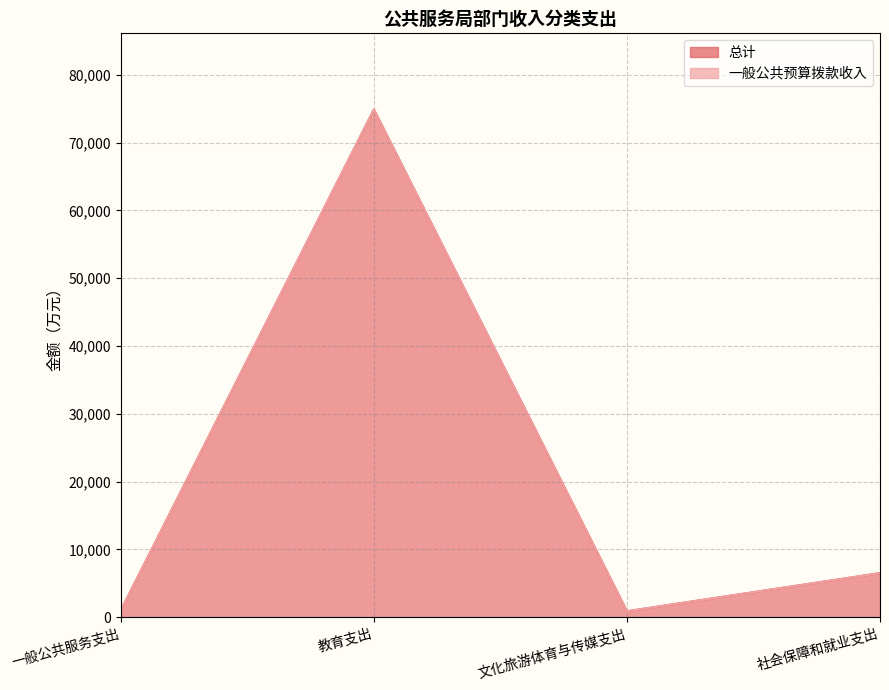

The 一般公共预算拨款收入 series shows 884.7 at 文化旅游体育与传媒支出. True or false?

True